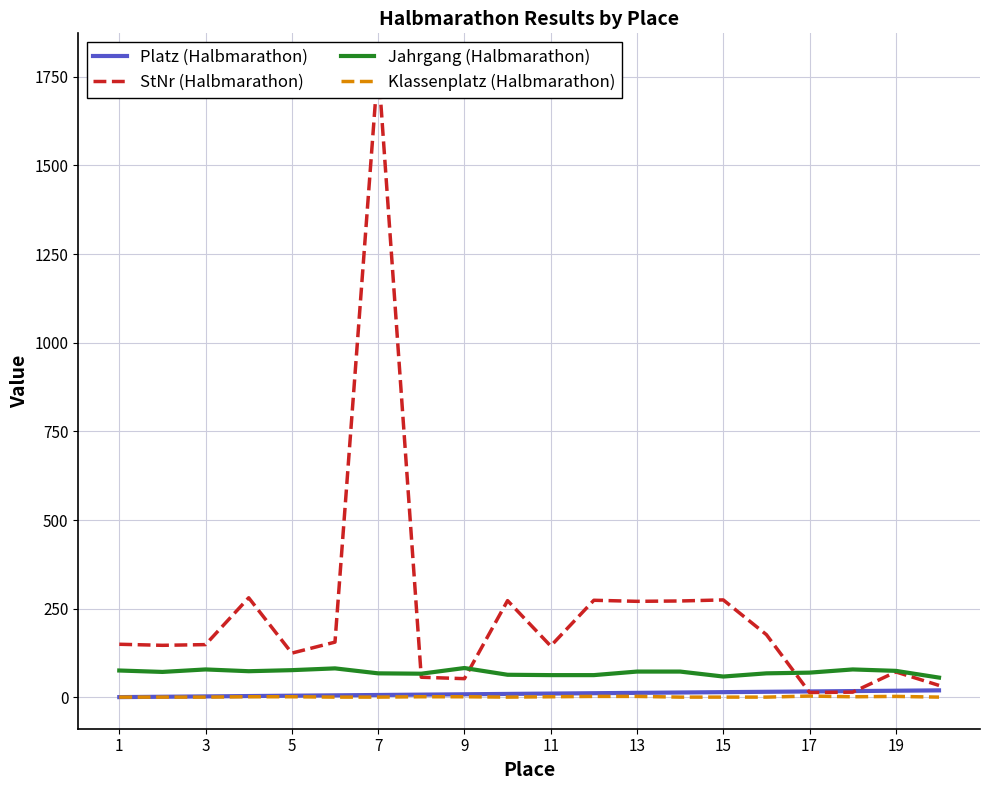

What are all the series names shown in the legend?

Platz (Halbmarathon), StNr (Halbmarathon), Jahrgang (Halbmarathon), Klassenplatz (Halbmarathon)